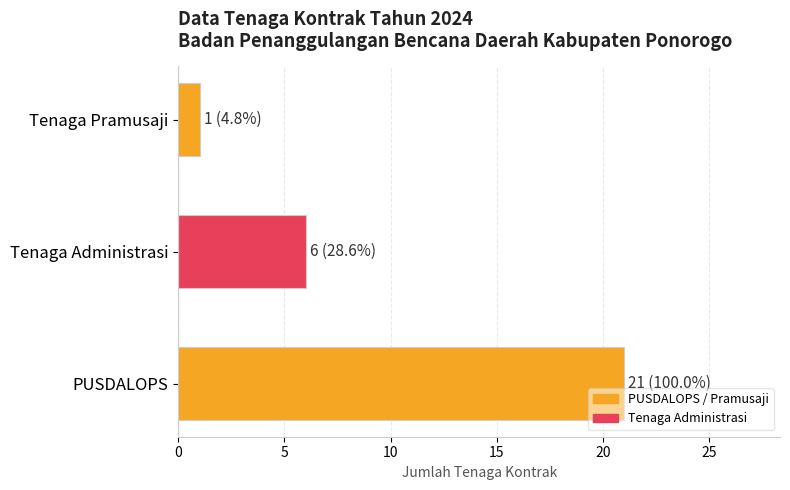

Which label corresponds to the largest value in the chart?

PUSDALOPS